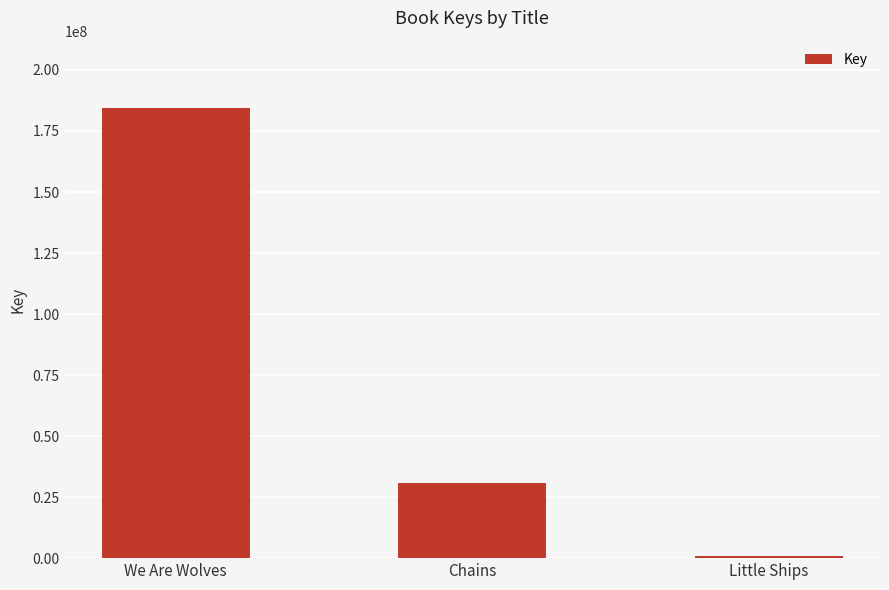

What is the minimum value shown in the chart?

698172